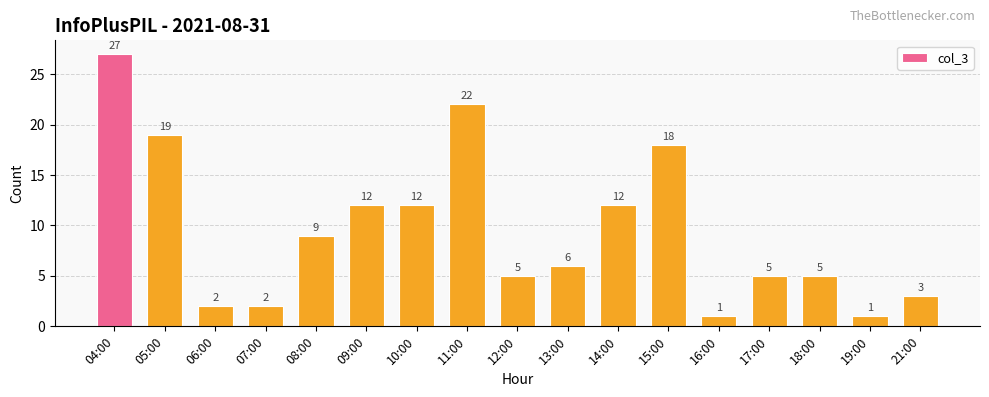

Reading left to right, transcribe all the data shown in this chart.

27	19	2	2	9	12	12	22	5	6	12	18	1	5	5	1	3